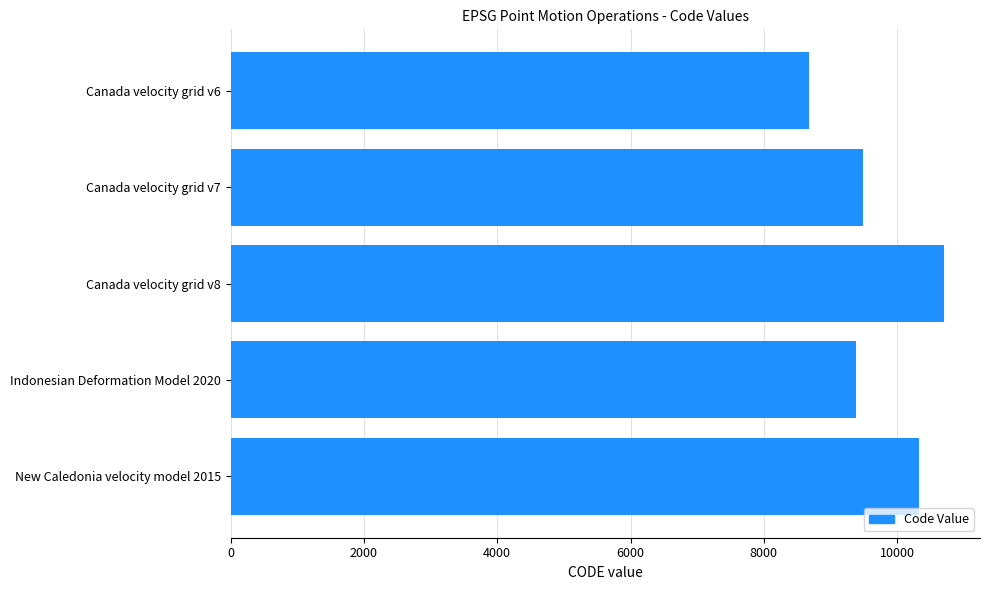

Reading top to bottom, what are all the values shown in this chart?

Canada velocity grid v6=8676	Canada velocity grid v7=9483	Canada velocity grid v8=10707	Indonesian Deformation Model 2020=9375	New Caledonia velocity model 2015=10323